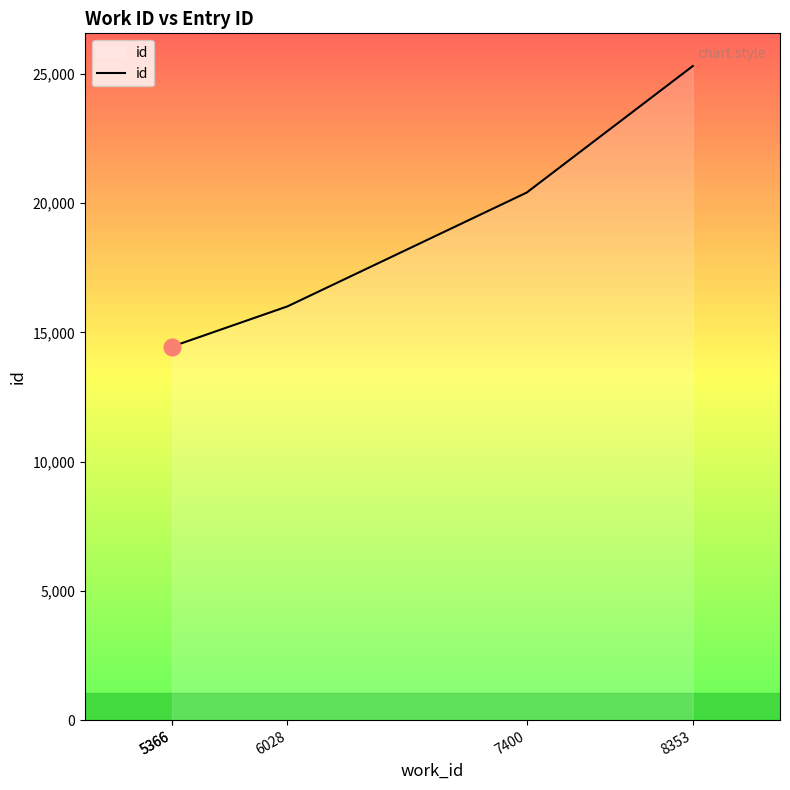

Which category has the lowest value across all series?

5366